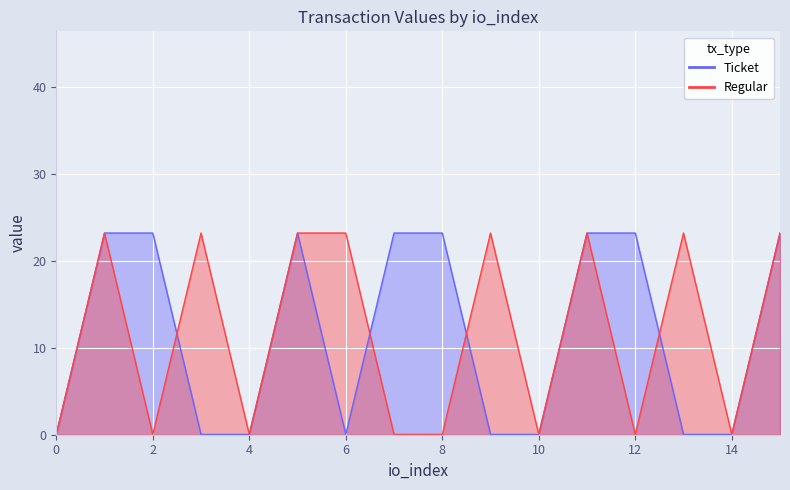

What is the total value across all series at 13?

23.3